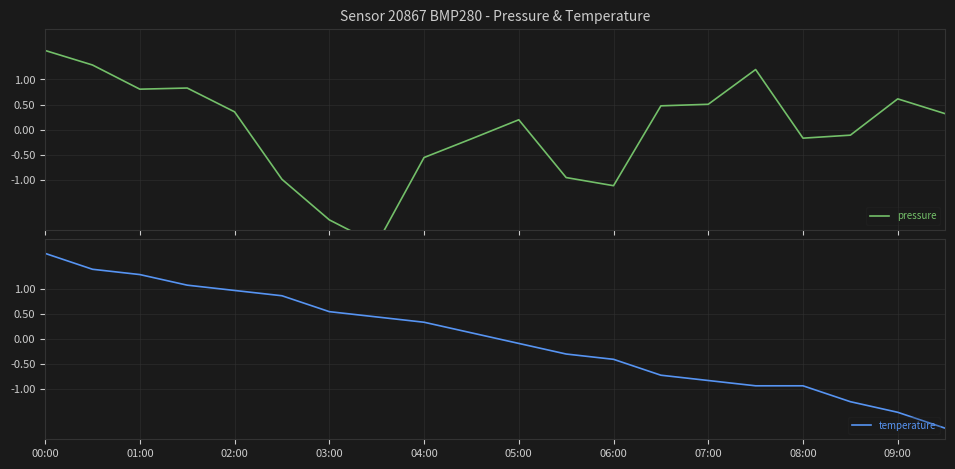

Is this an area chart (filled region under the line)?

No